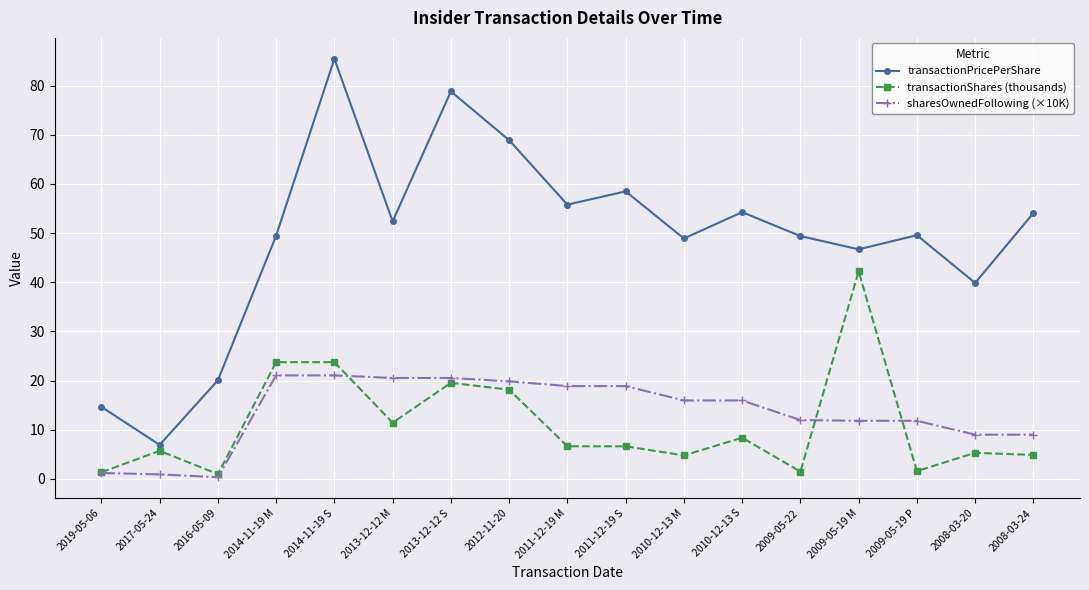

What is the spread (max minus min) of values at 2012-11-20?

50.7